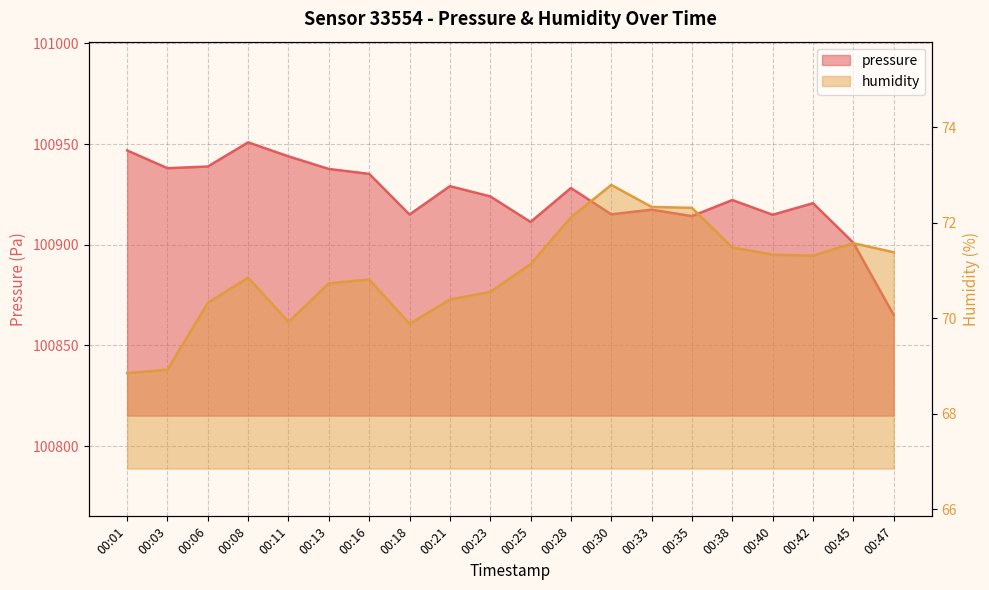

Reading left to right, what are all the values shown in this chart?

pressure: 00:01=100946.8	00:03=100938.0	00:06=100938.8	00:08=100950.8	00:11=100943.9	00:13=100937.6	00:16=100935.2	00:18=100915.0	00:21=100929.1	00:23=100924.0	00:25=100911.3	00:28=100928.2	00:30=100915.1	00:33=100917.4	00:35=100914.2	00:38=100922.2	00:40=100914.9	00:42=100920.6	00:45=100901.0	00:47=100865.1
humidity: 00:01=68.8	00:03=68.9	00:06=70.3	00:08=70.8	00:11=69.9	00:13=70.7	00:16=70.8	00:18=69.9	00:21=70.4	00:23=70.5	00:25=71.1	00:28=72.1	00:30=72.8	00:33=72.3	00:35=72.3	00:38=71.5	00:40=71.3	00:42=71.3	00:45=71.6	00:47=71.4